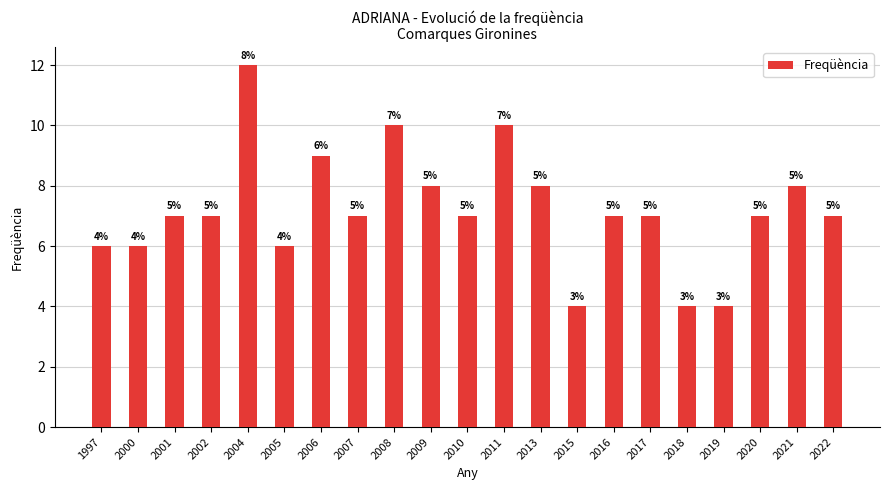

Does the chart contain any negative values?

No